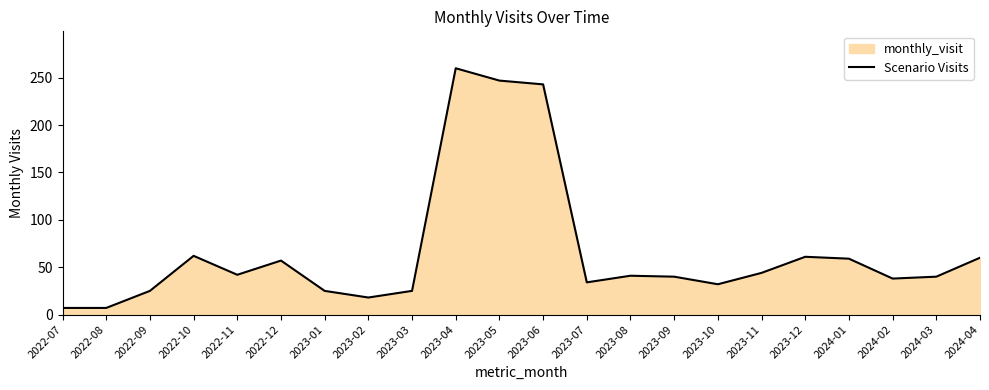

At which label is the value closest to 133?

2022-10